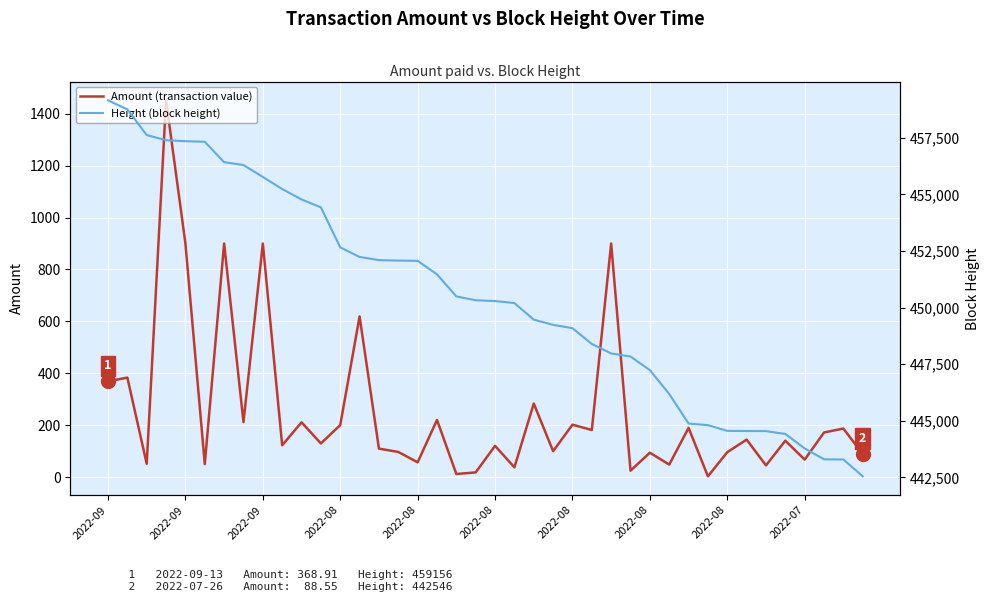

What is the total value across all series at 33?

444691.6